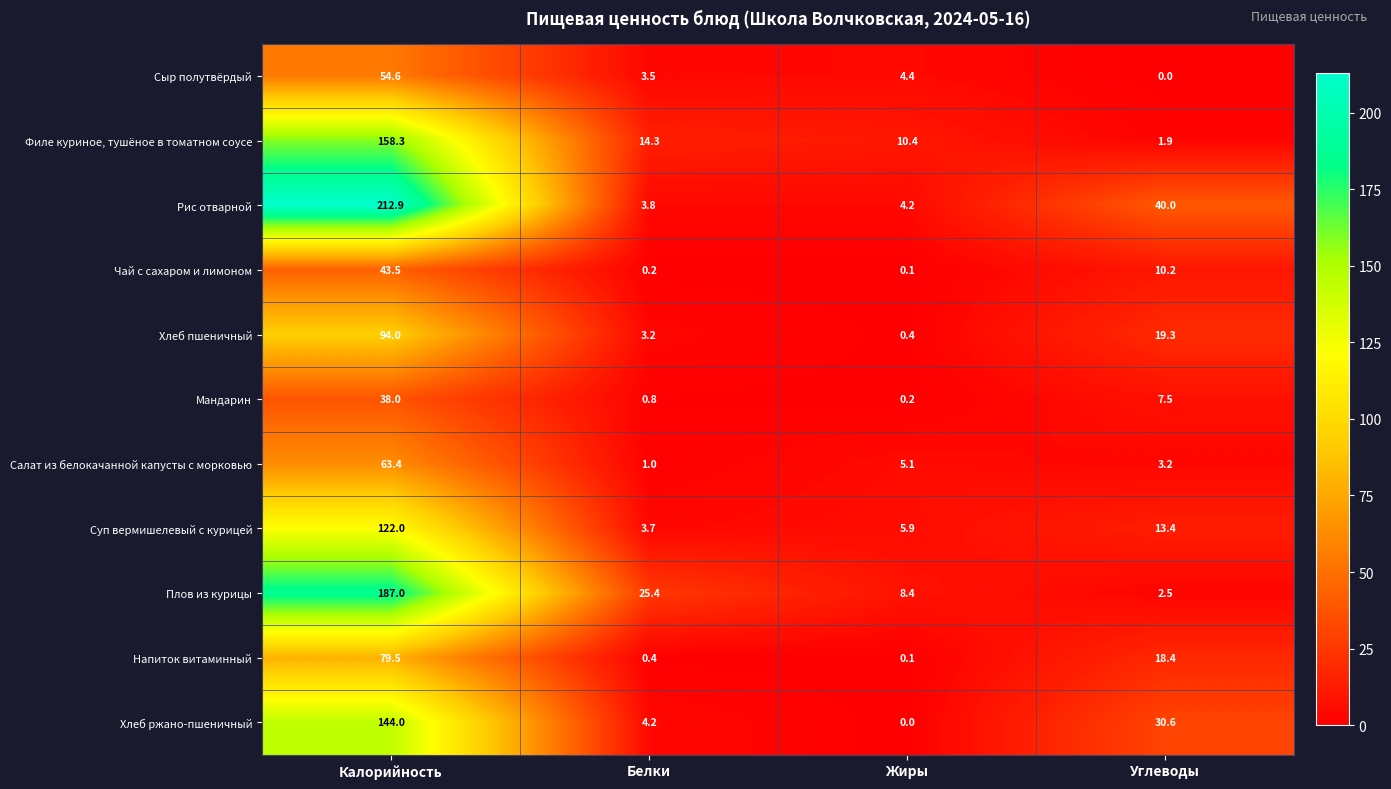

The Хлеб ржано-пшеничный series shows 4.2 at Белки. True or false?

True